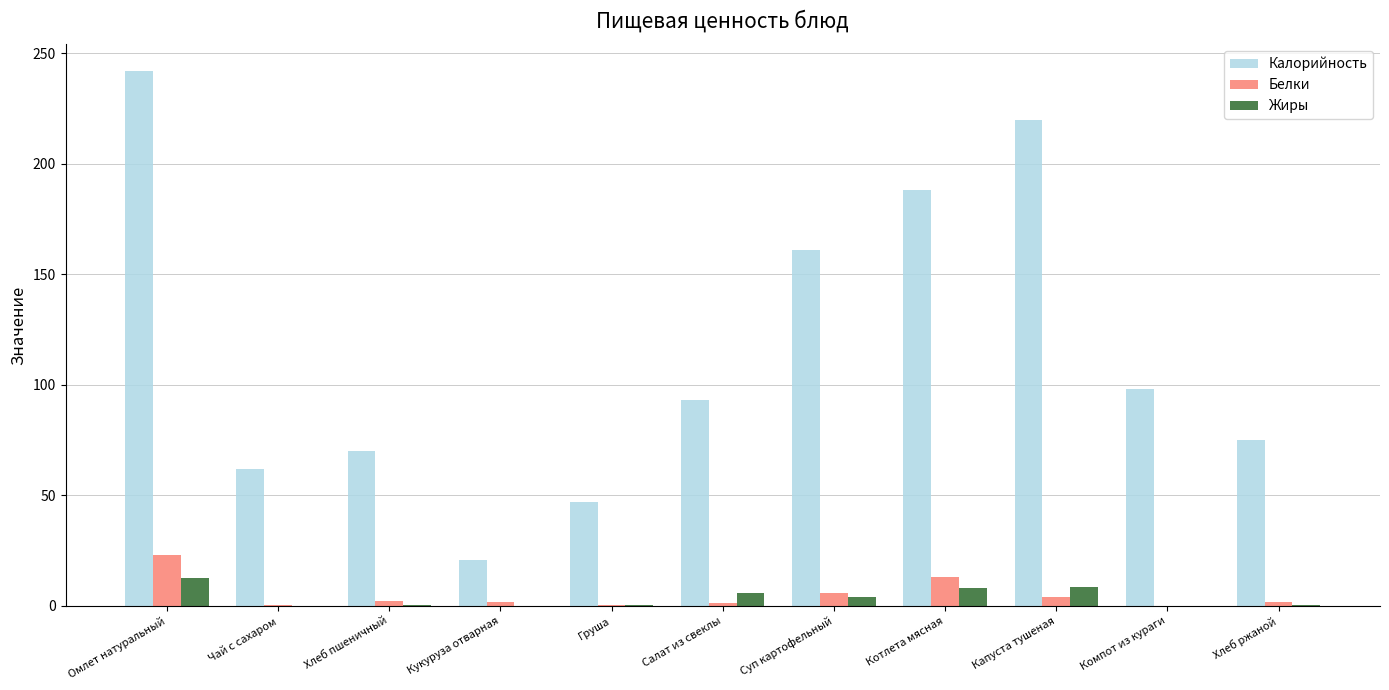

Where is Калорийность nearest to the value 131?

Суп картофельный